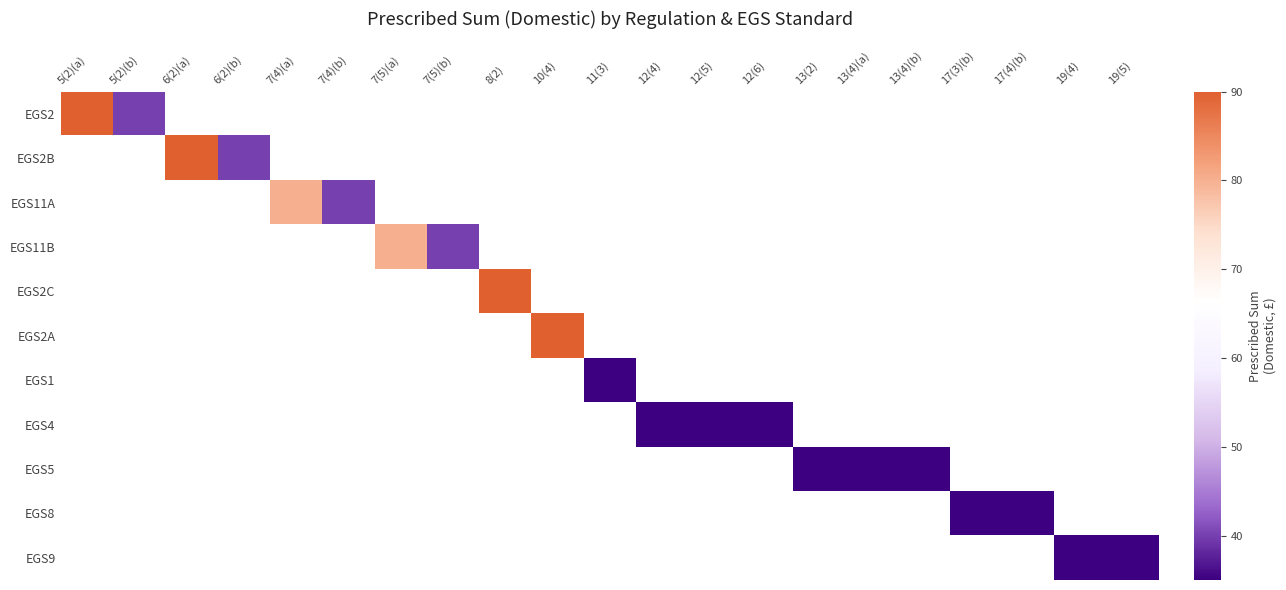

What is the approximate value of EGS5 at 13(4)(a)?

35.0